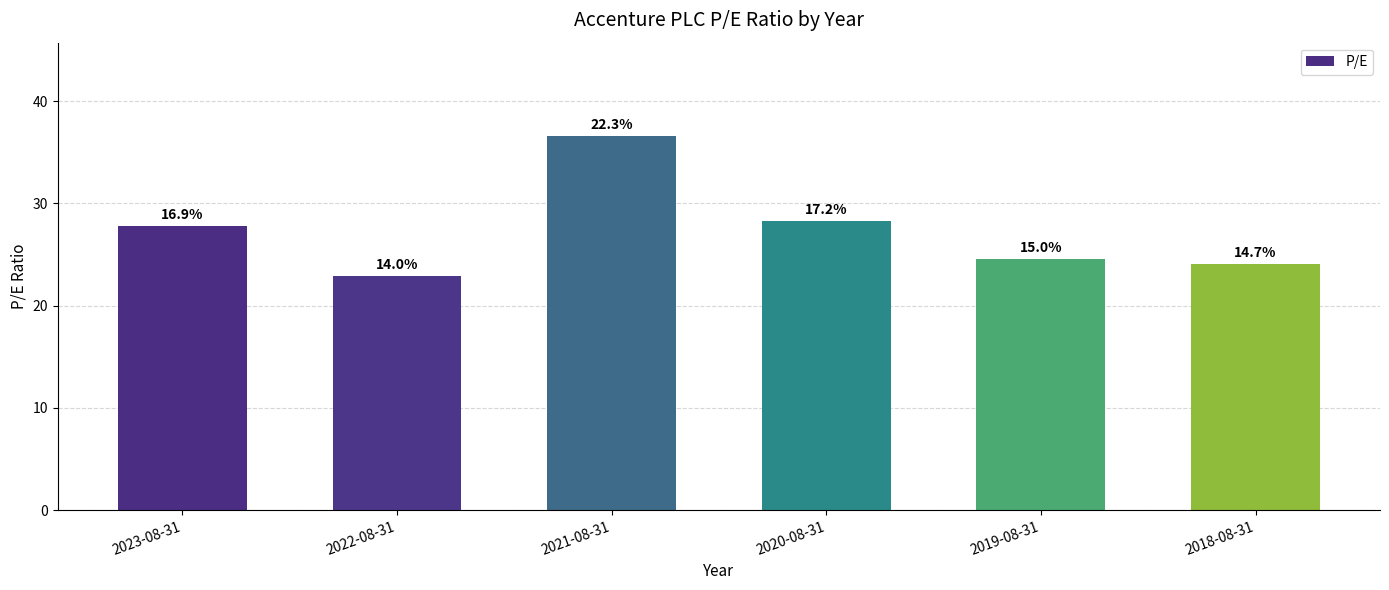

Are the bars horizontal?

No